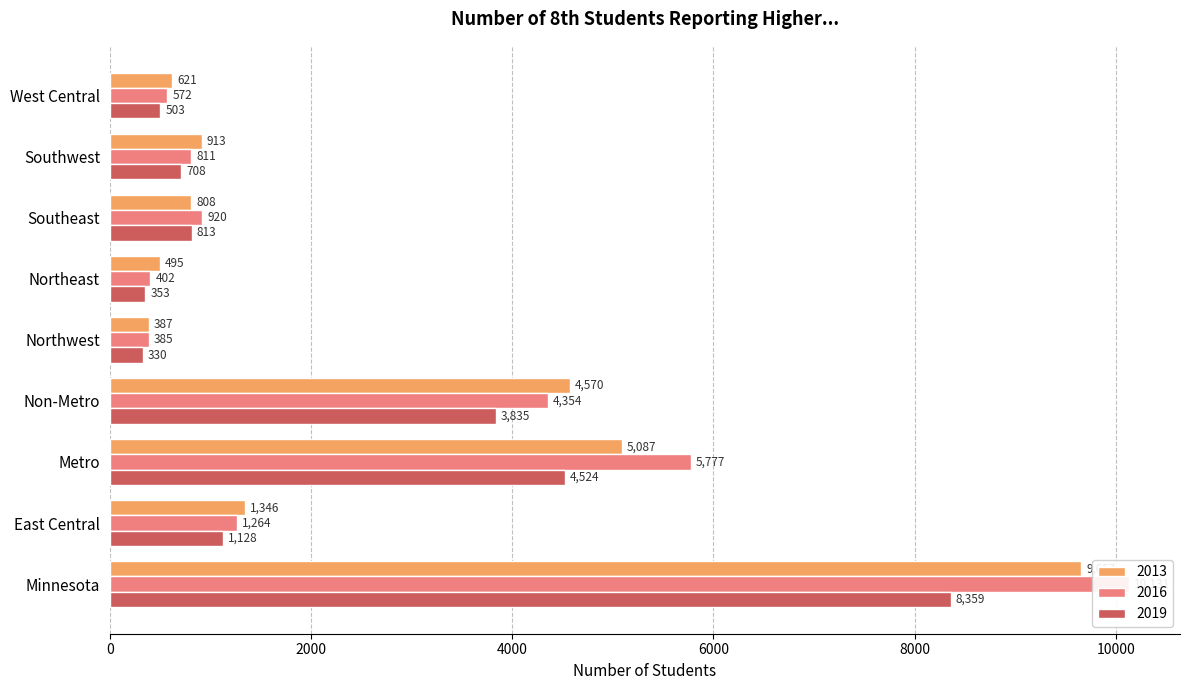

At which label is 2013 closest to 5022?

Metro